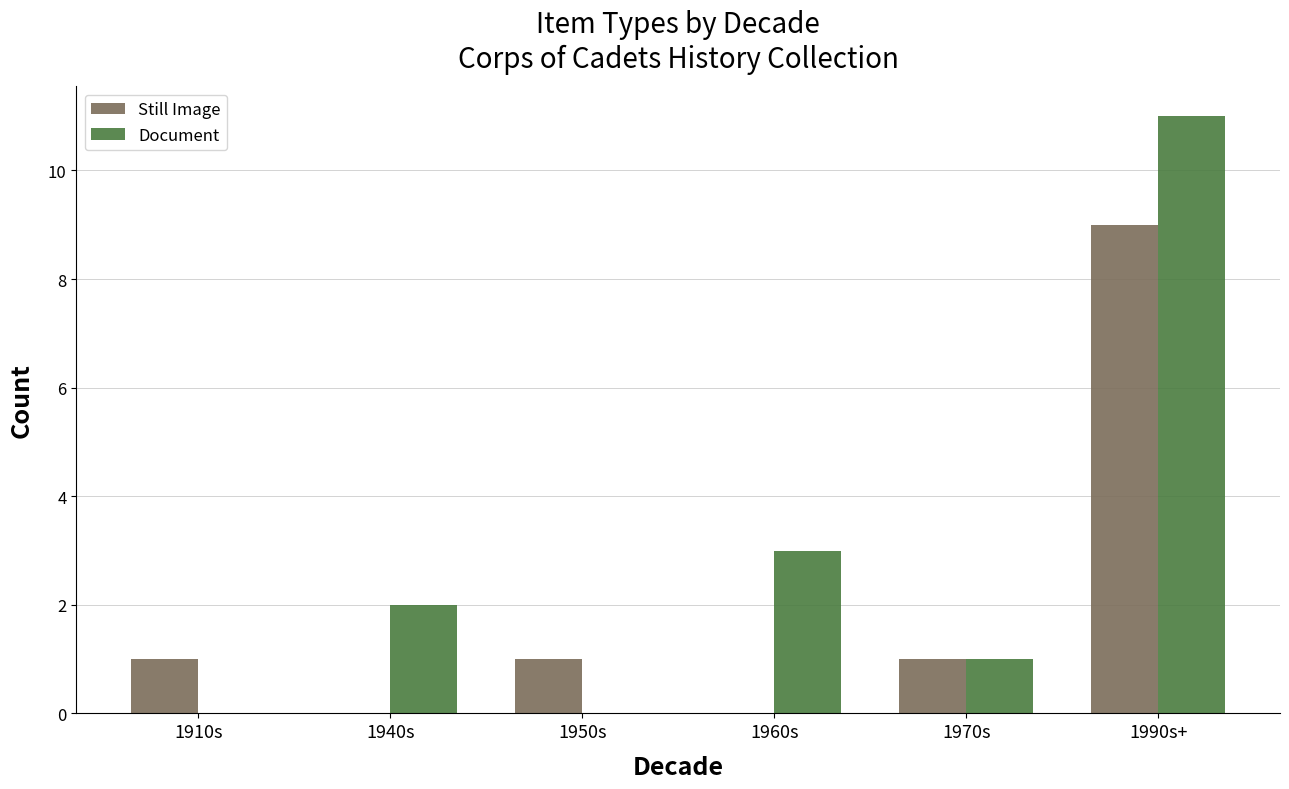

What is the average value of the Still Image series?

2